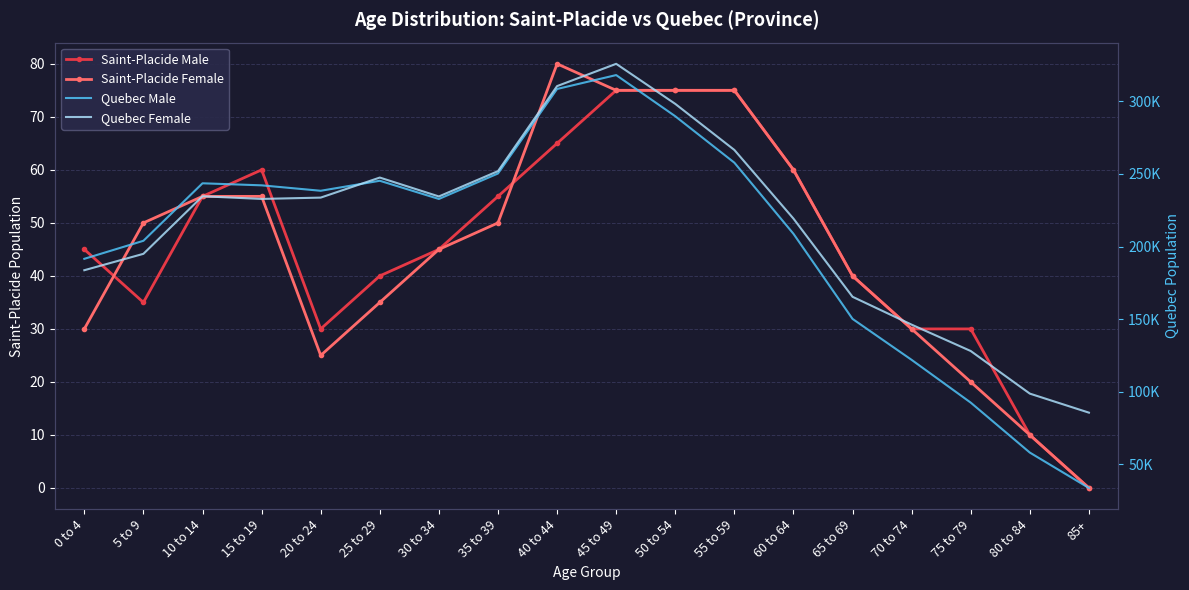

What value does the Quebec Female series have at 70 to 74?

146205